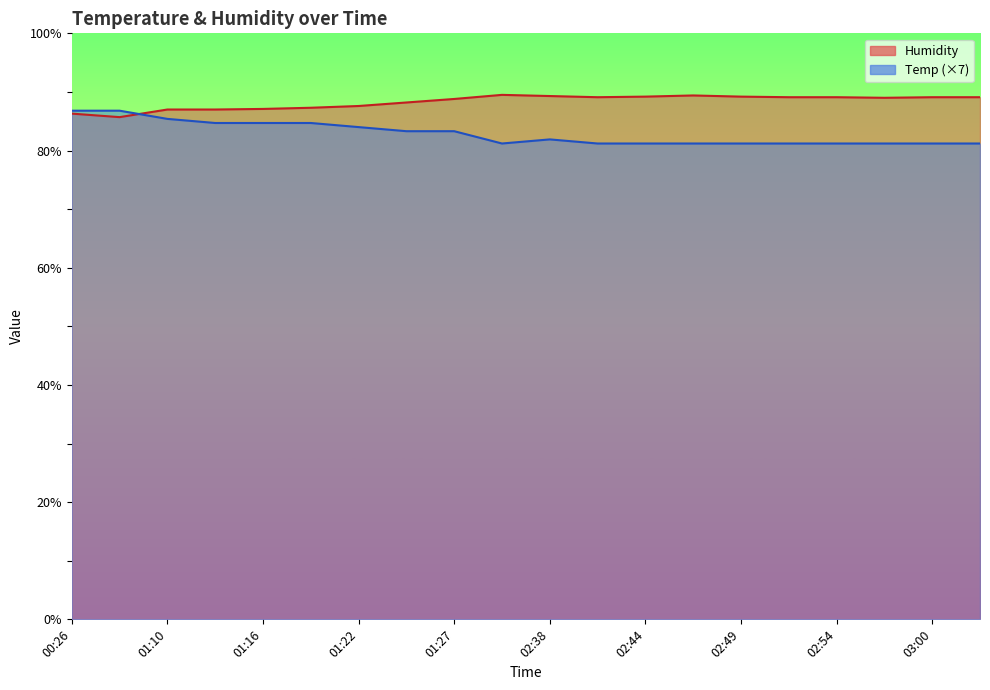

What is the total value across all series at 01:22?

171.6